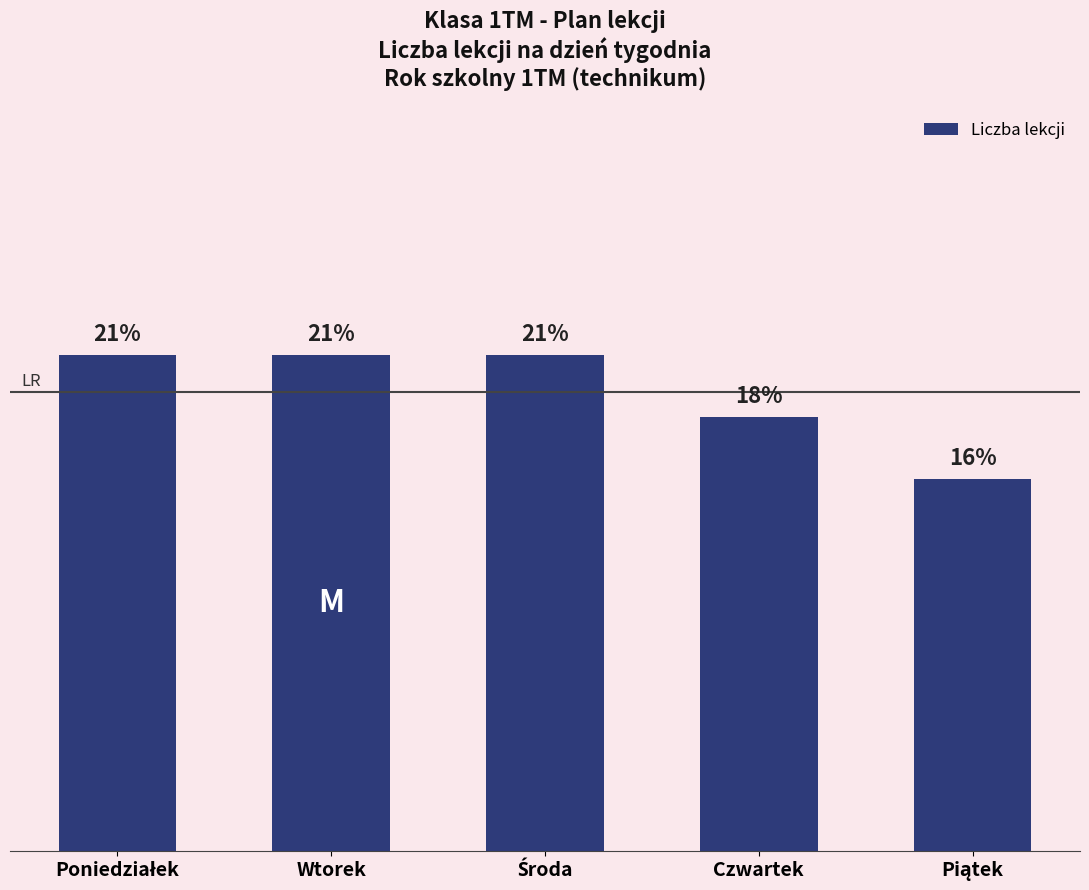

What is the approximate value at Piątek?

6